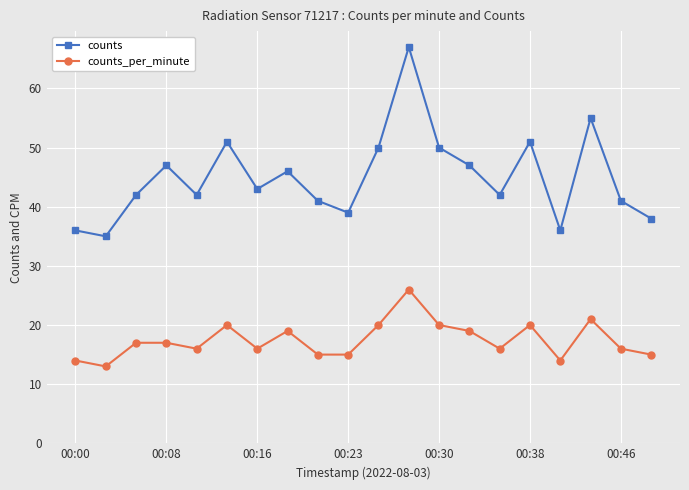

Which series has the largest total across all categories?

counts